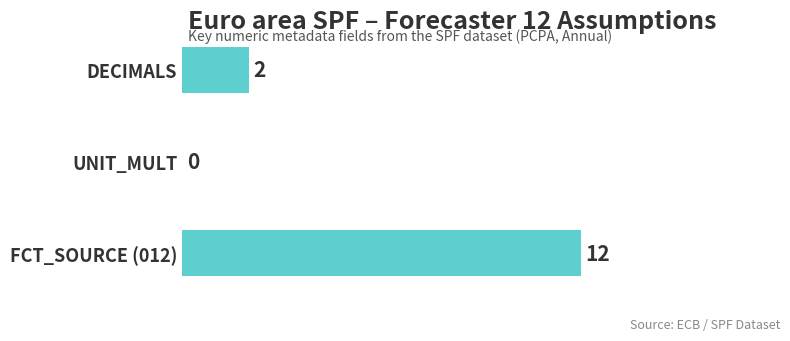

How many distinct data groups are displayed?

1